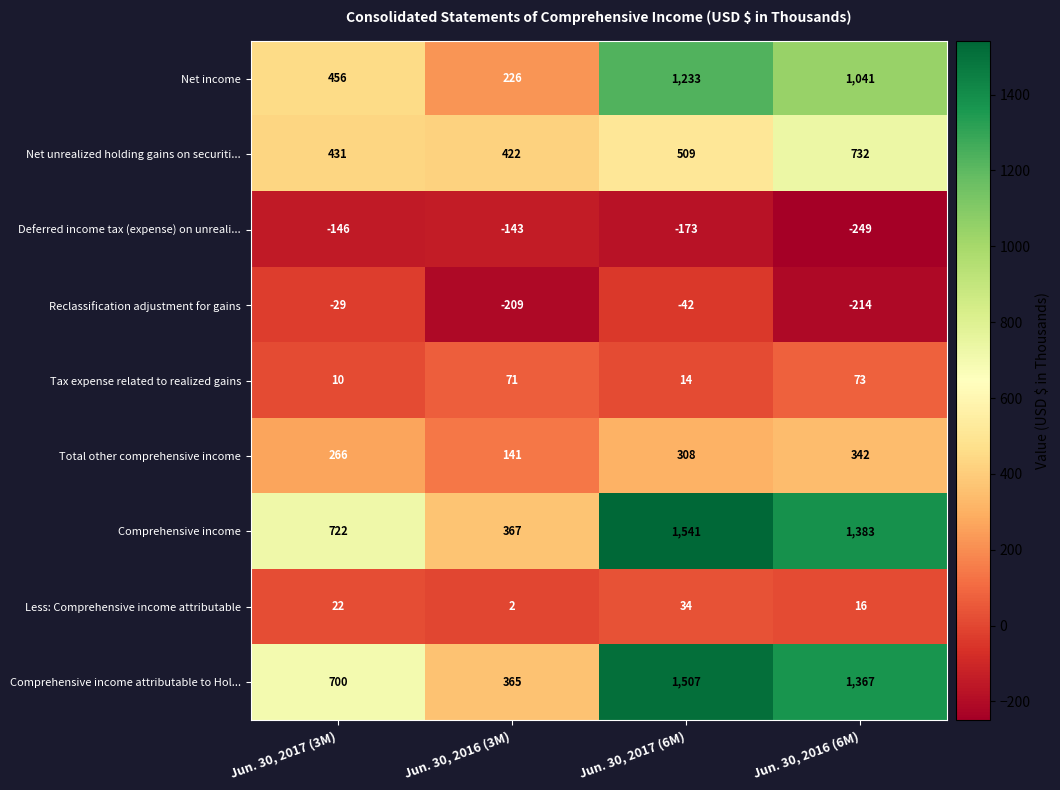

The value of Total other comprehensive income at Jun. 30, 2016 (3M) is 141. True or false?

True